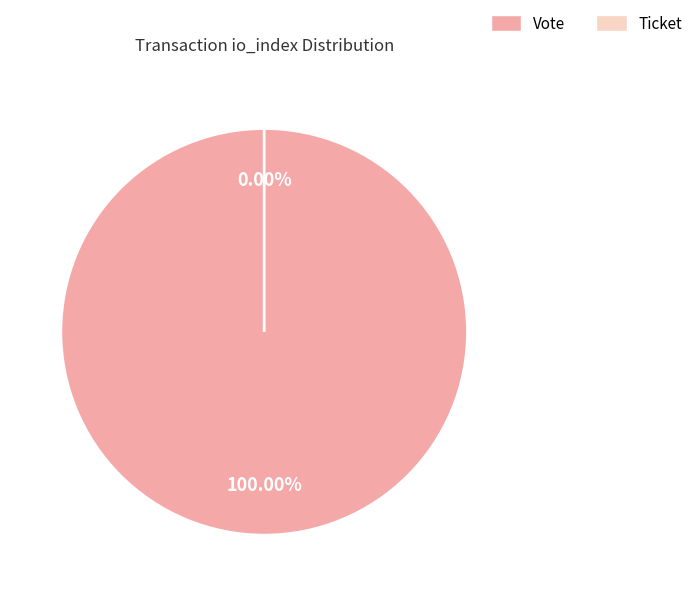

Count the number of slices in the pie.

2